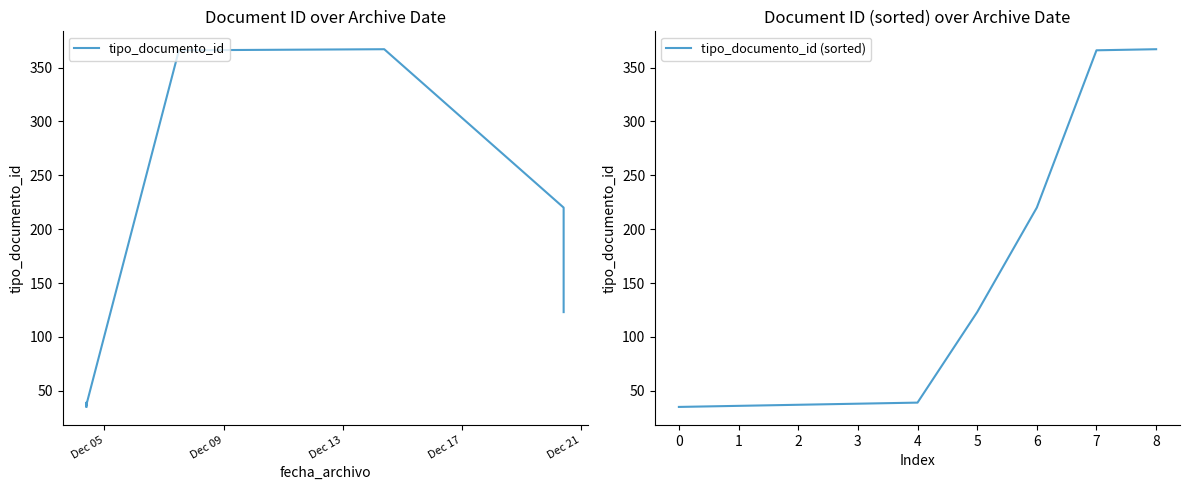

At how many categories does at least one series exceed 174?

4